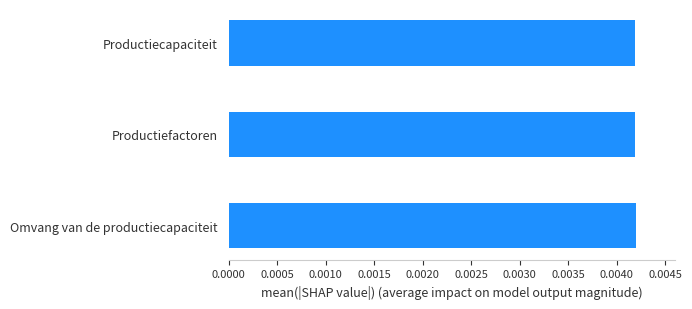

Count the values in the range 0 to 1.

3